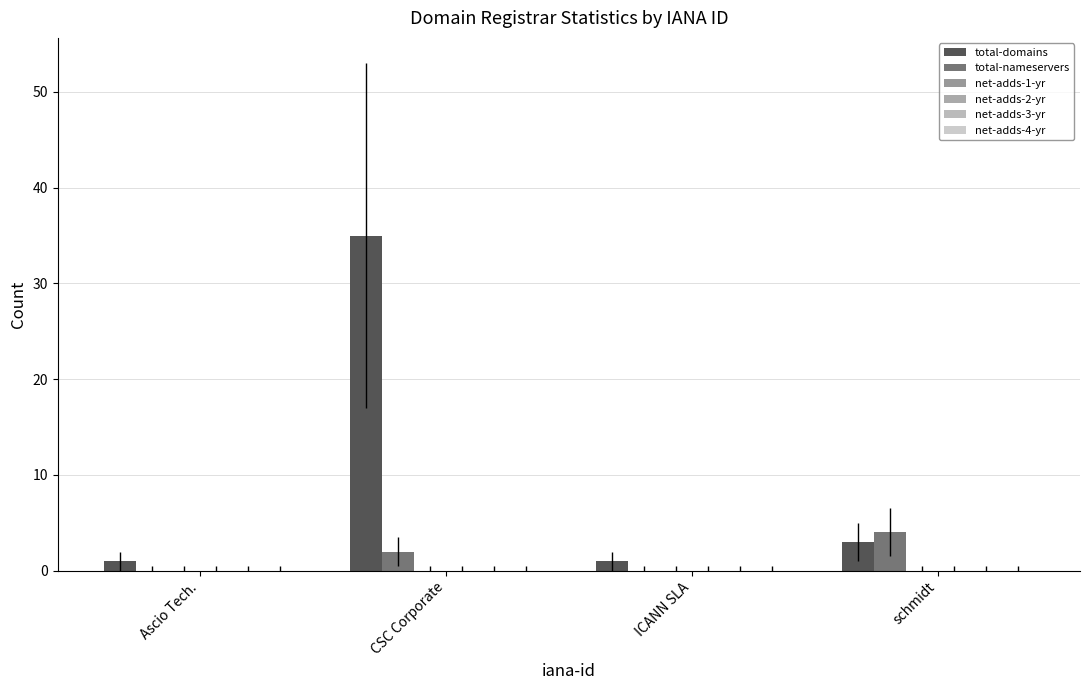

Rank the series by their maximum value, from lowest to highest.

net-adds-1-yr, net-adds-2-yr, net-adds-3-yr, net-adds-4-yr, total-nameservers, total-domains